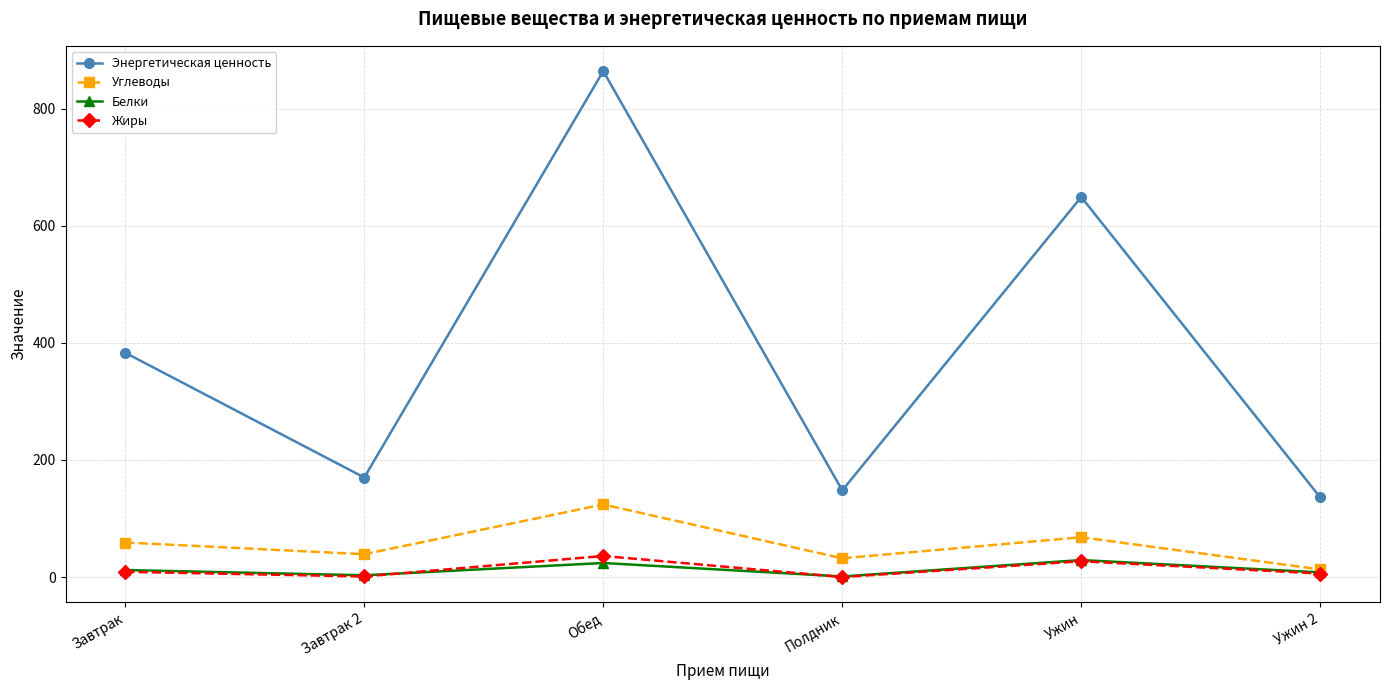

What is the label of the 3rd point from the left?

Обед